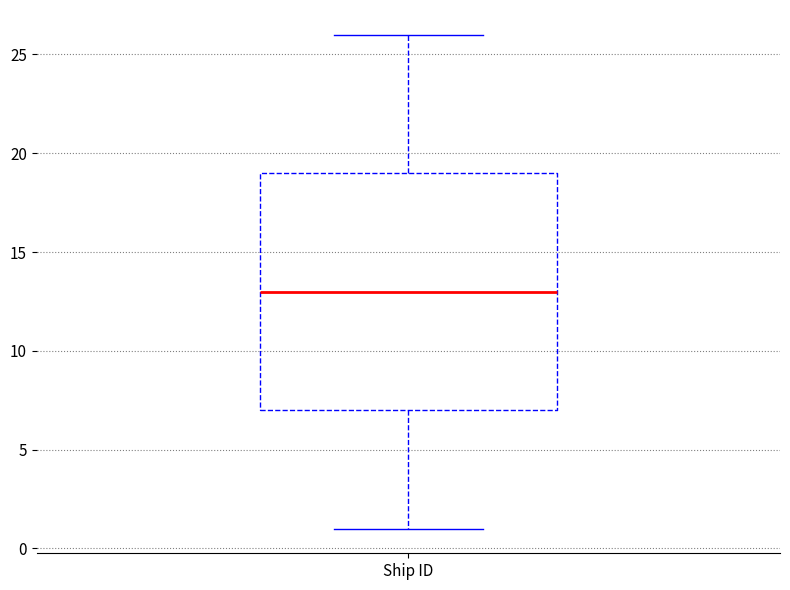

Transcribe this box plot: give where the median line is, the range the box spans, and where the two whiskers end, as read against the y-axis. The values are not printed on the chart, so give them approximately, as read against the axis.

median 13, box 7 to 19, whiskers 1 to 26